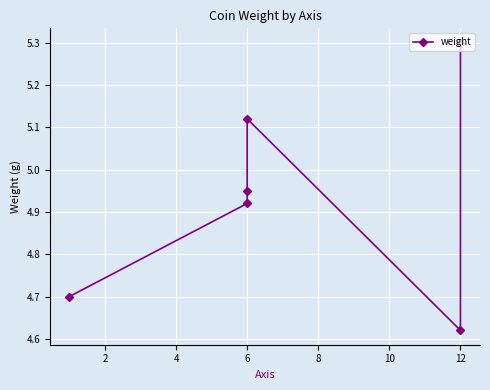

What is the sum of all values?

29.6